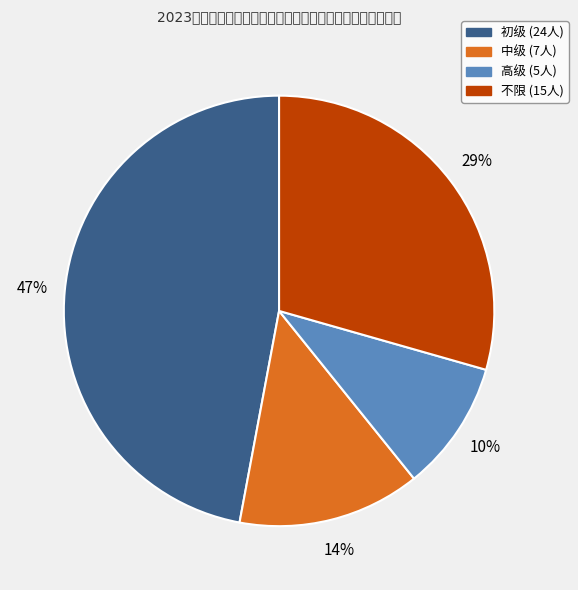

Which slice is the largest?

初级